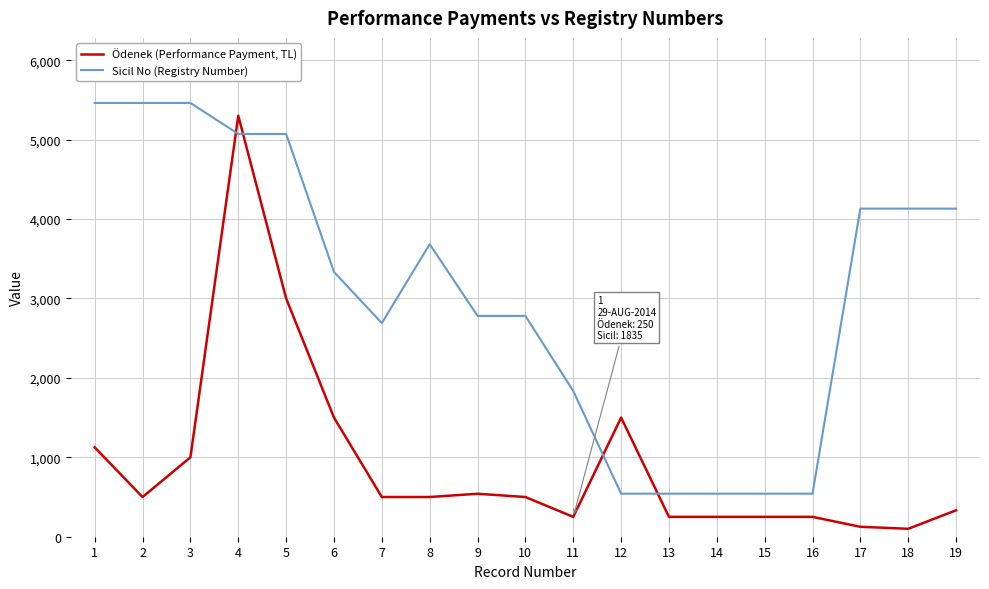

Which series has the largest range (max minus min)?

Ödenek (Performance Payment, TL)